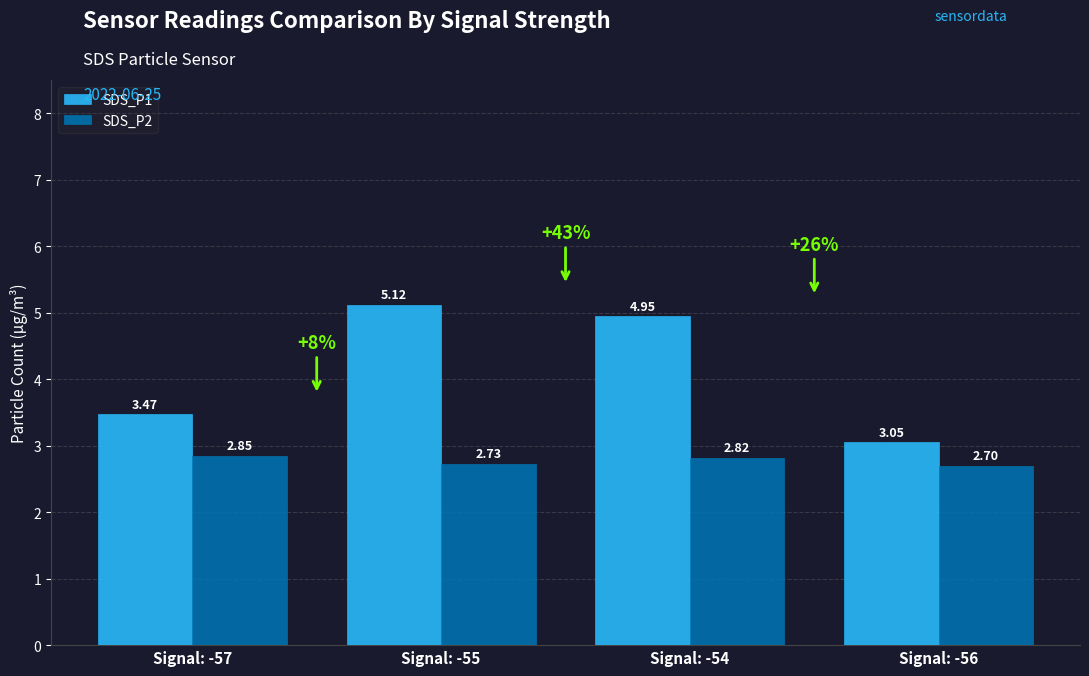

What is the sum of the SDS_P1 values at Signal: -57 and Signal: -55?

8.6